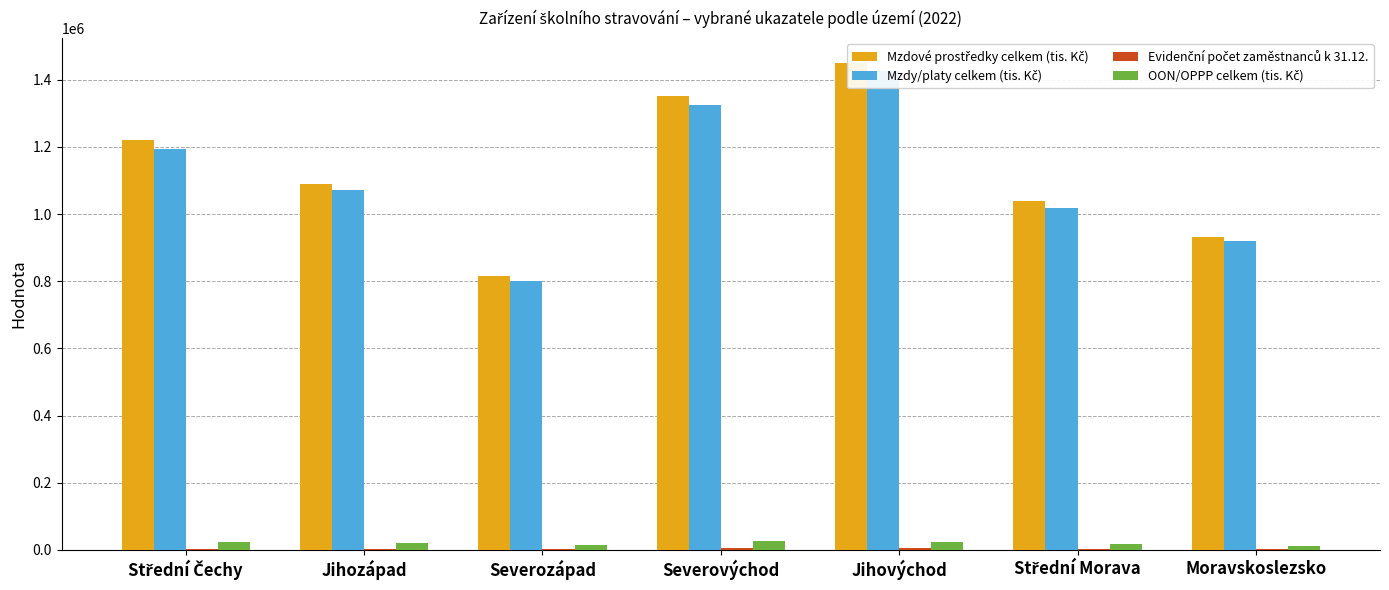

Does the chart contain stacked bars?

No